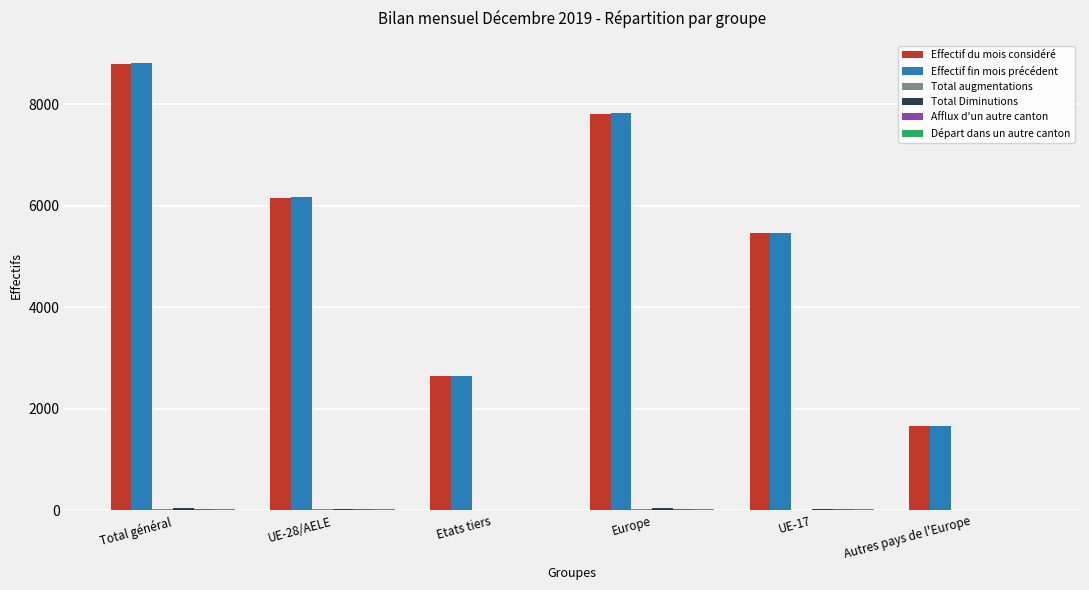

Which label corresponds to the largest value in the chart?

Total général